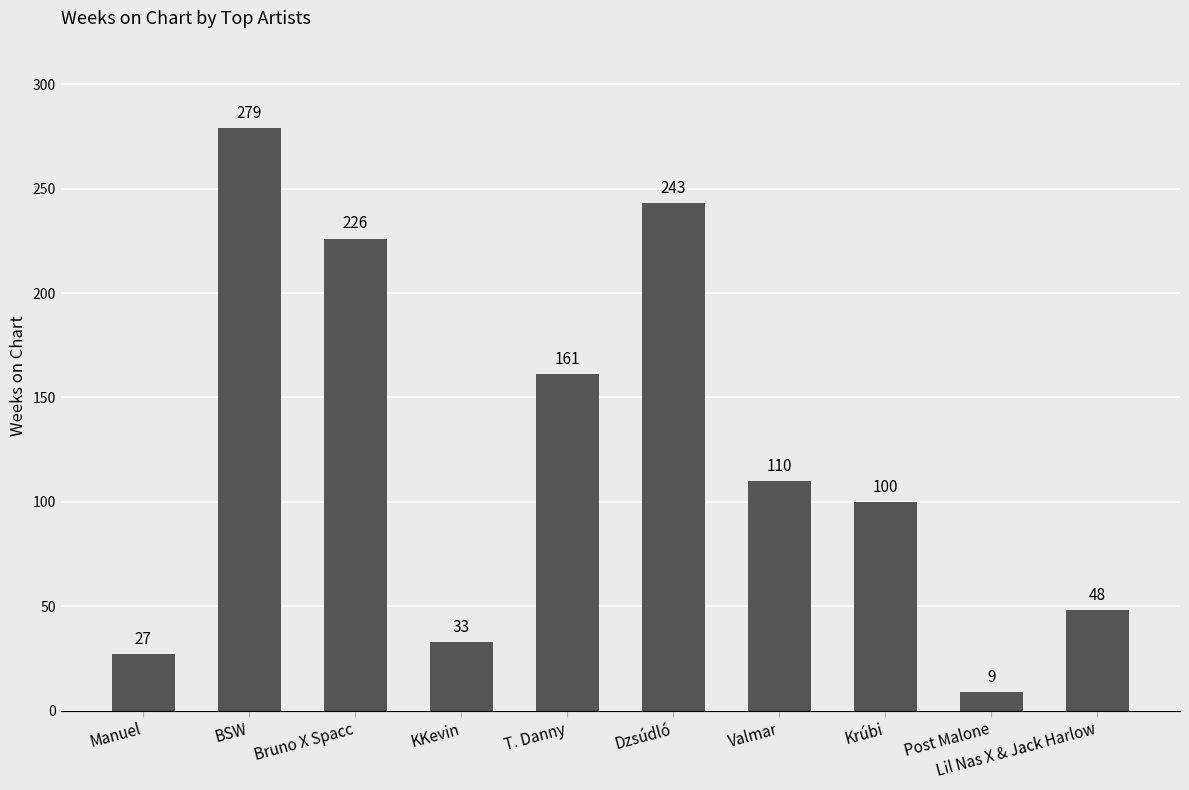

Which category has the lowest value across all series?

Post Malone